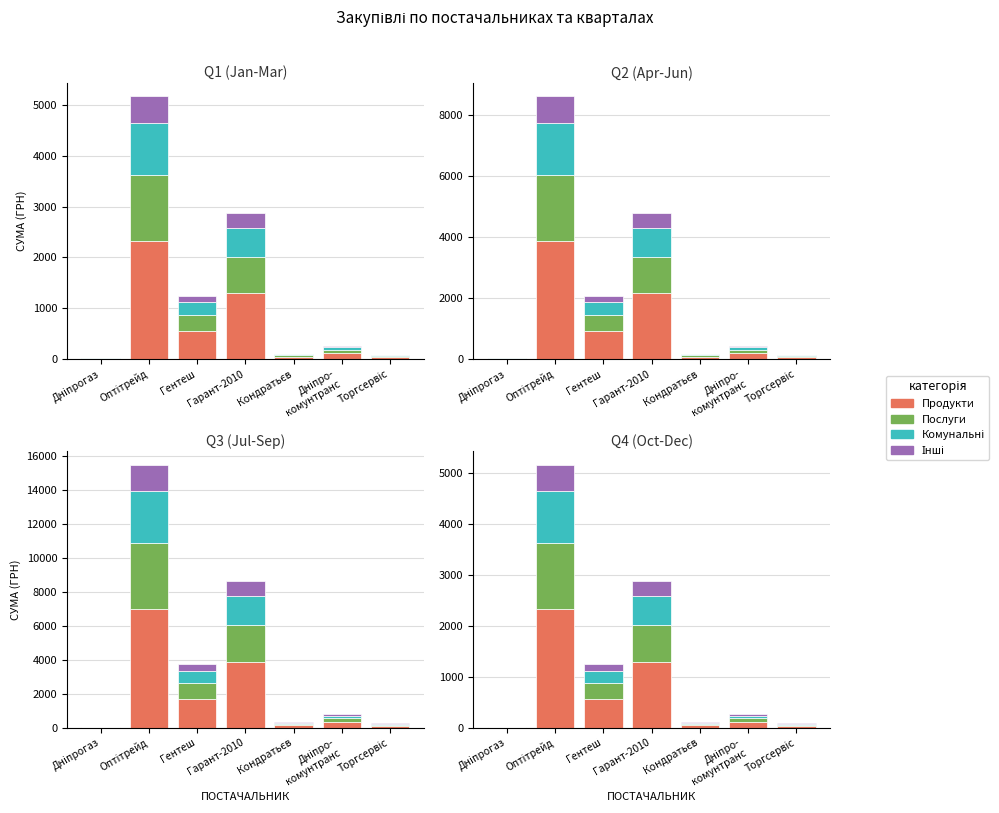

How many data points does each series have?

7